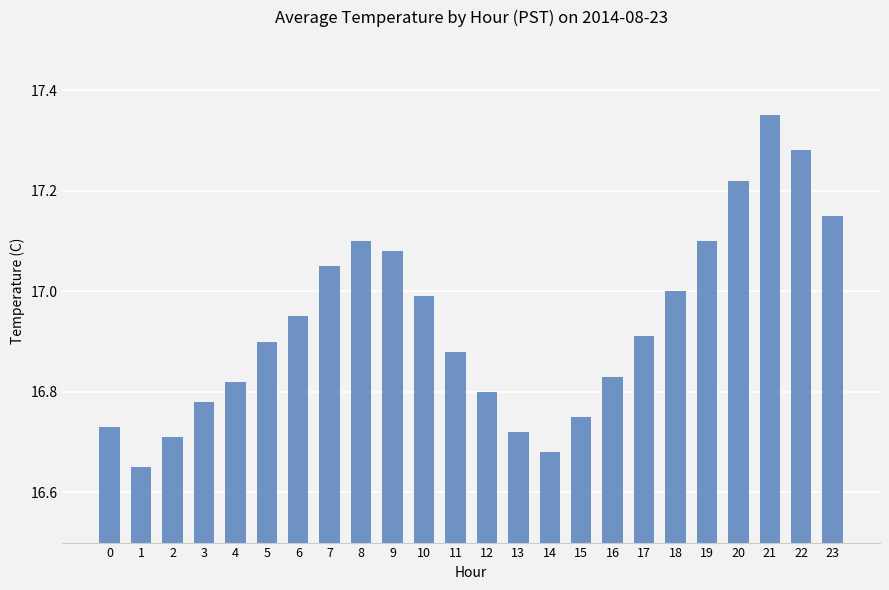

The value at 4 is 23.6. True or false?

False